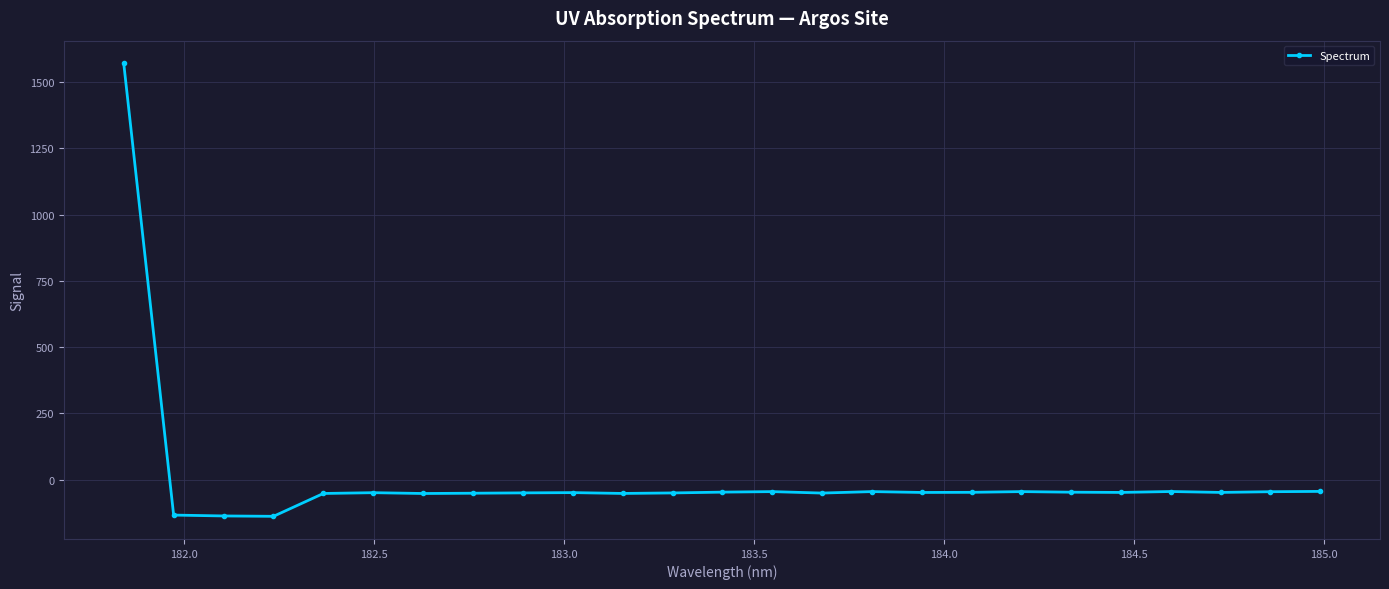

What is the sum of all values?

135.5